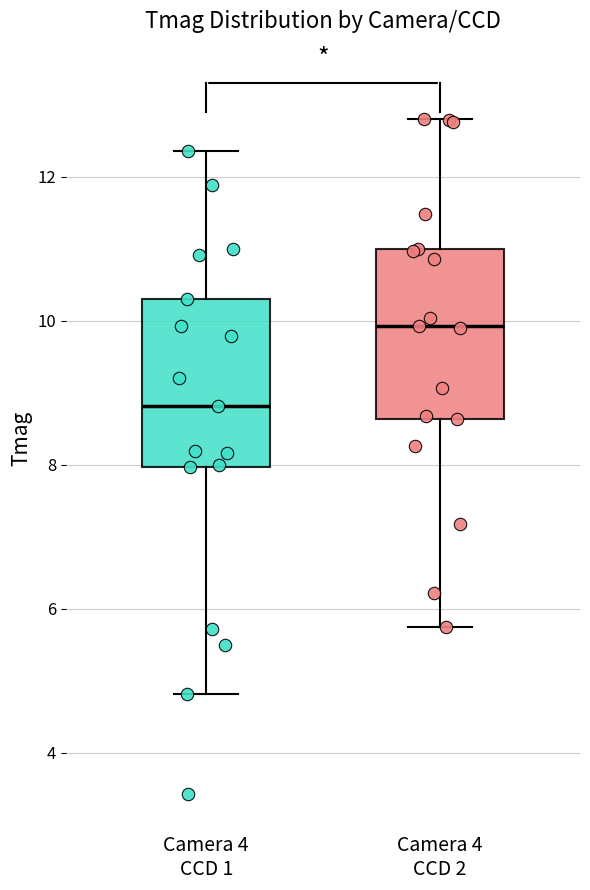

Reading left to right, read every box against the y-axis: the position of its median line, the range the box covers, and the ends of its whiskers. The values are not printed on the chart, so give them approximately, as read against the axis.

Camera 4 CCD 1: median 8.8, box 8.0 to 10.4, whiskers 4.8 to 12.4
Camera 4 CCD 2: median 10.0, box 8.6 to 11.0, whiskers 5.8 to 12.8